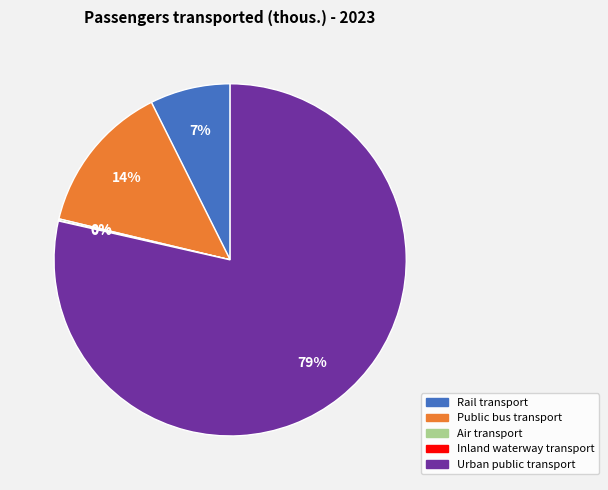

To the nearest percent, what is the combined percentage of Rail transport and Public bus transport?

21%